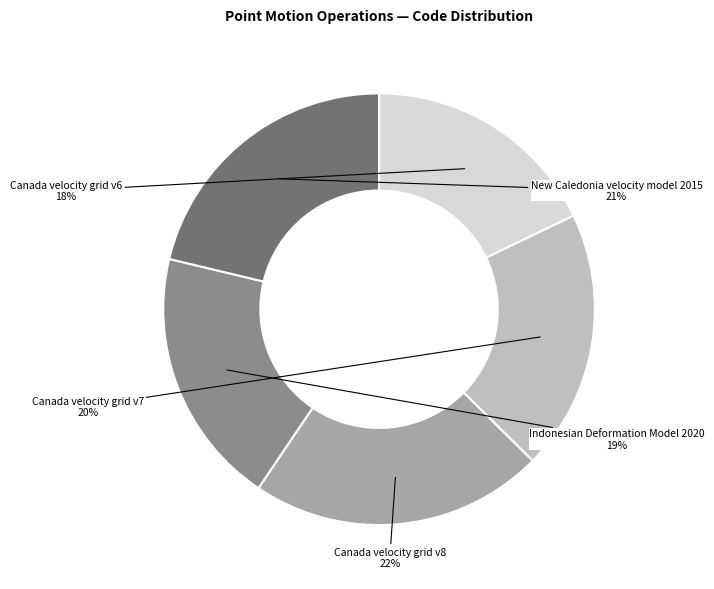

Count the number of slices in the pie.

5